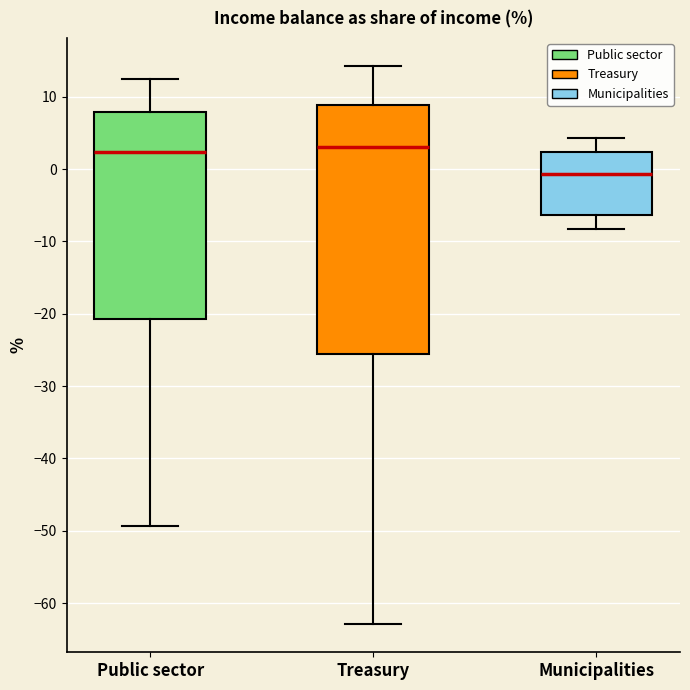

Where is the lower edge of the box for Municipalities on the y-axis? The values are not printed on the chart, so give them approximately, as read against the axis.

-6